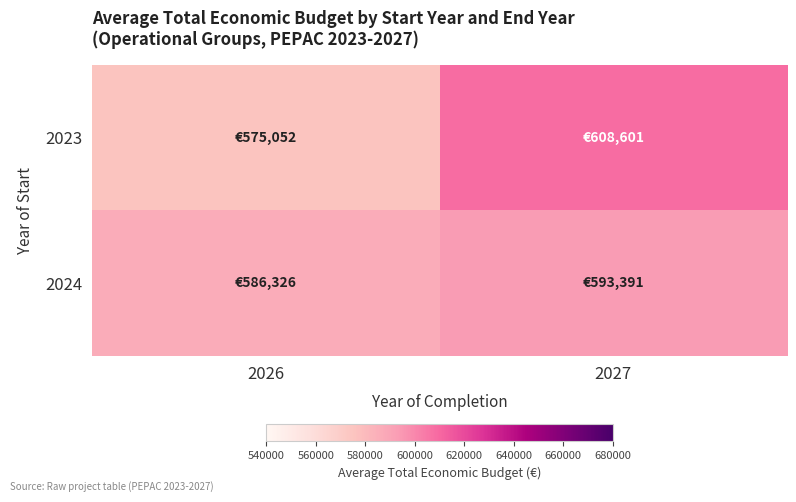

Which series has the widest spread of values?

2023